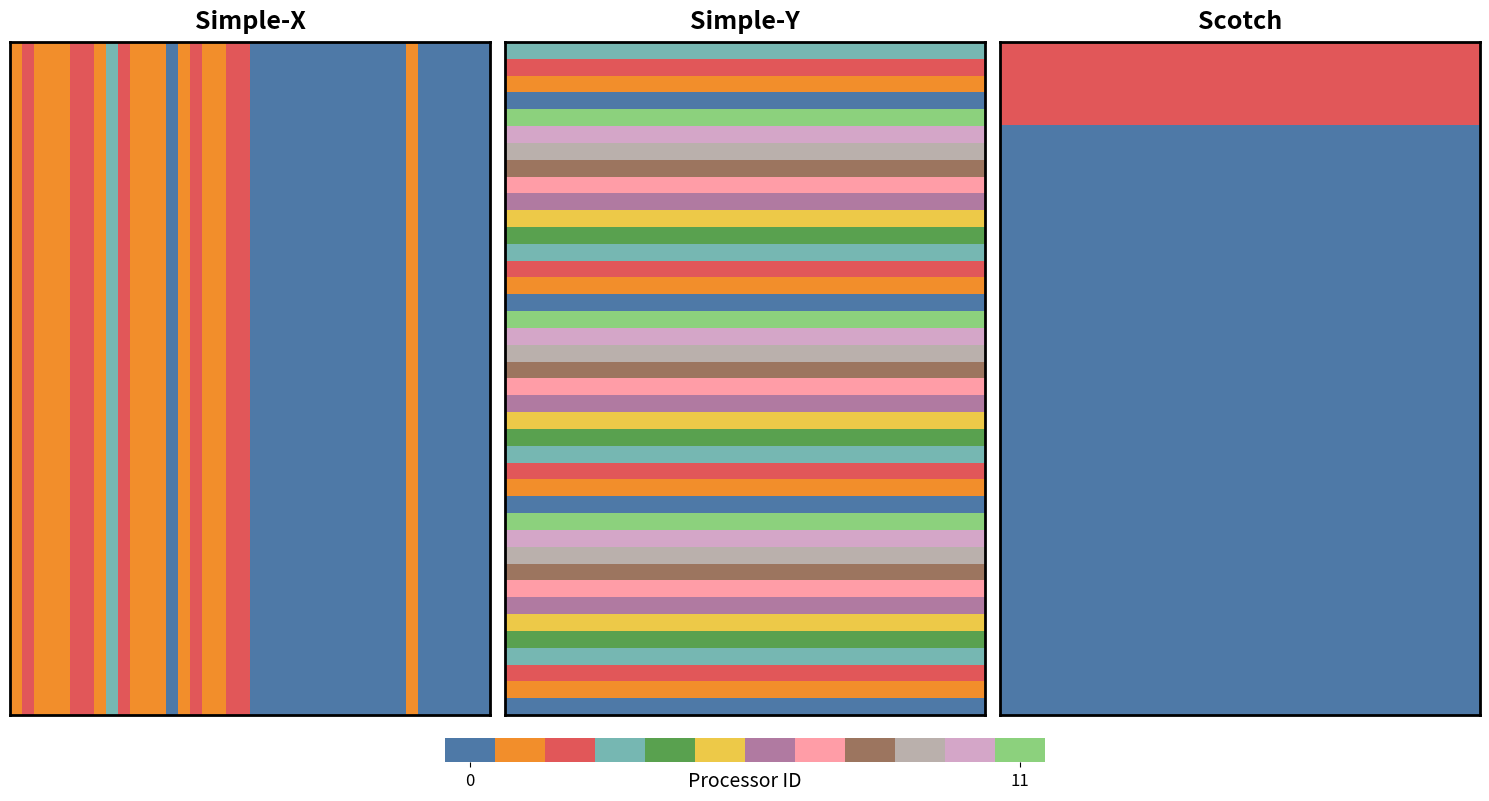

What is the difference between the values at 8 and 2?

6